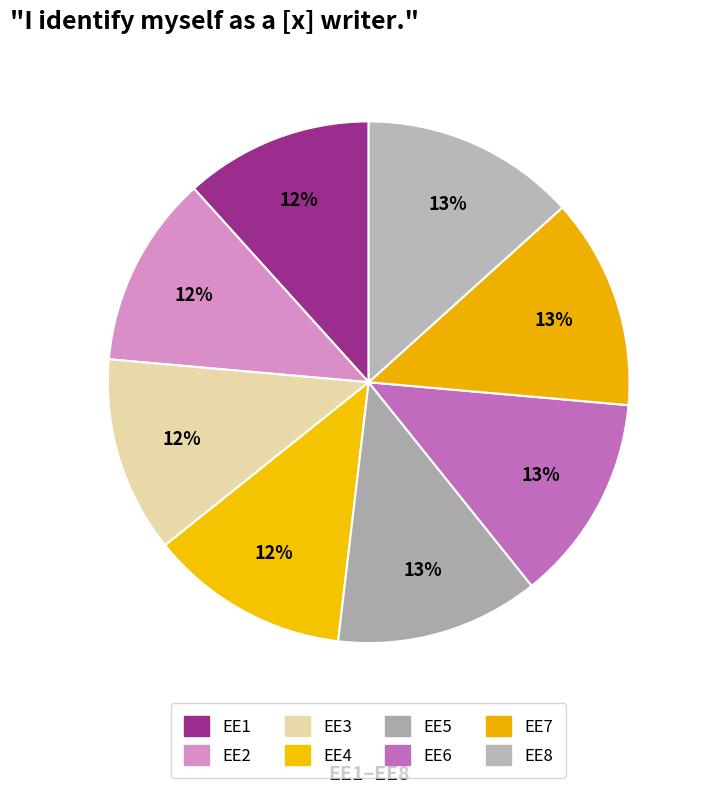

Rank the categories by value from highest to lowest.

EE8, EE7, EE6, EE5, EE4, EE3, EE2, EE1